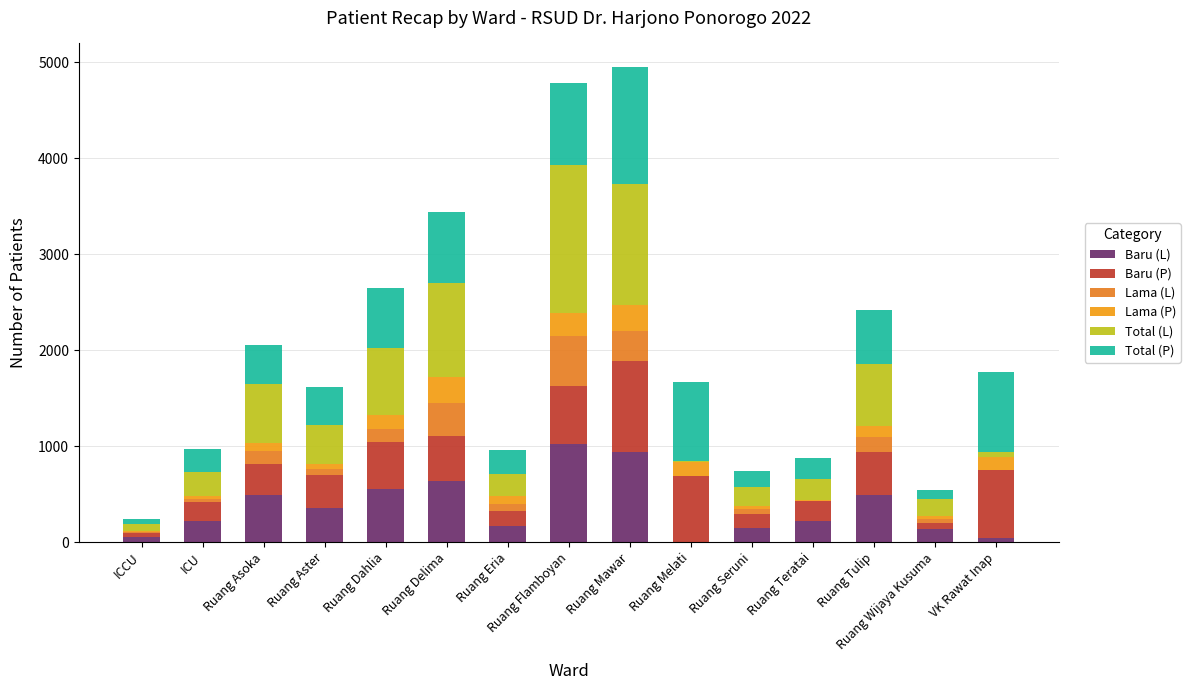

The Total (P) series shows 1123 at Ruang Flamboyan. True or false?

False